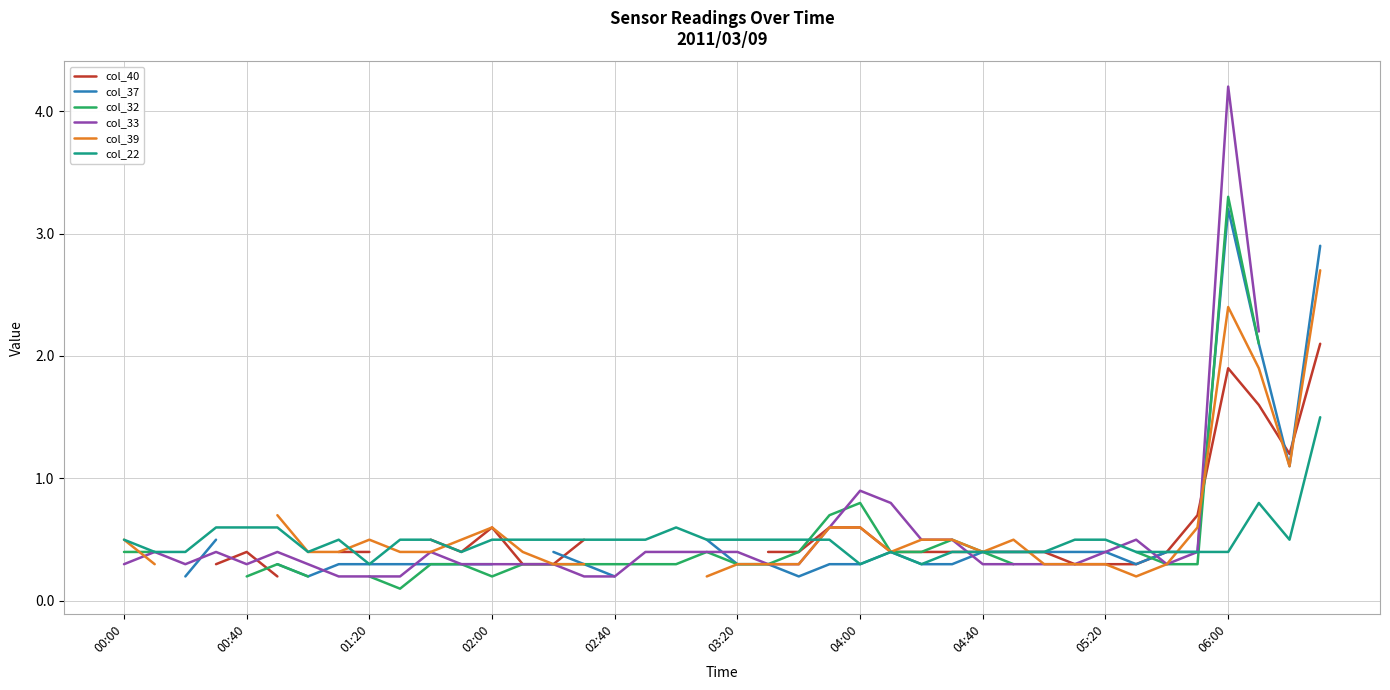

What position from the right is 14?

26